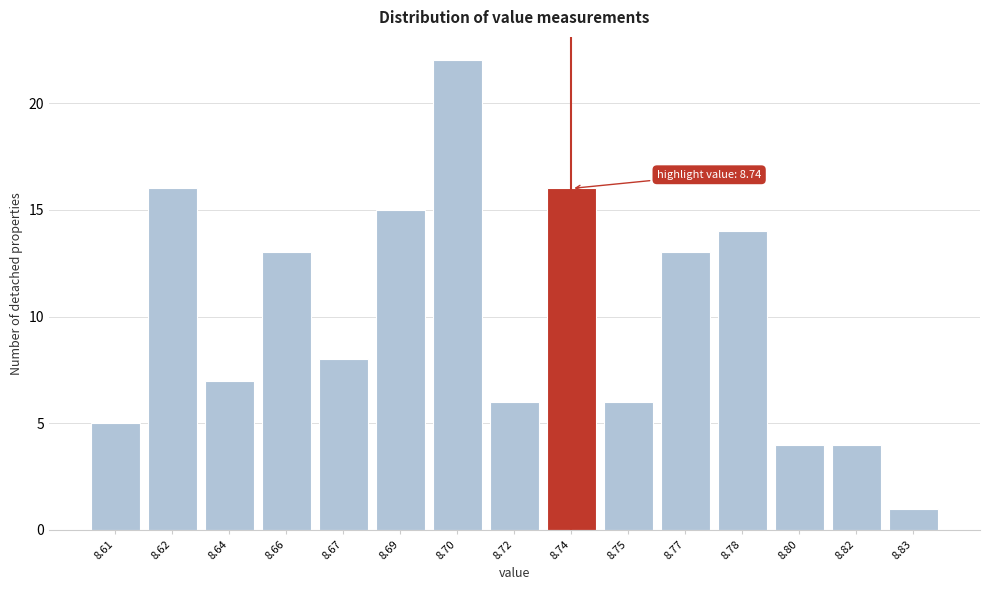

Reading right to left, transcribe all the data shown in this chart.

1	4	4	14	13	6	16	6	22	15	8	13	7	16	5